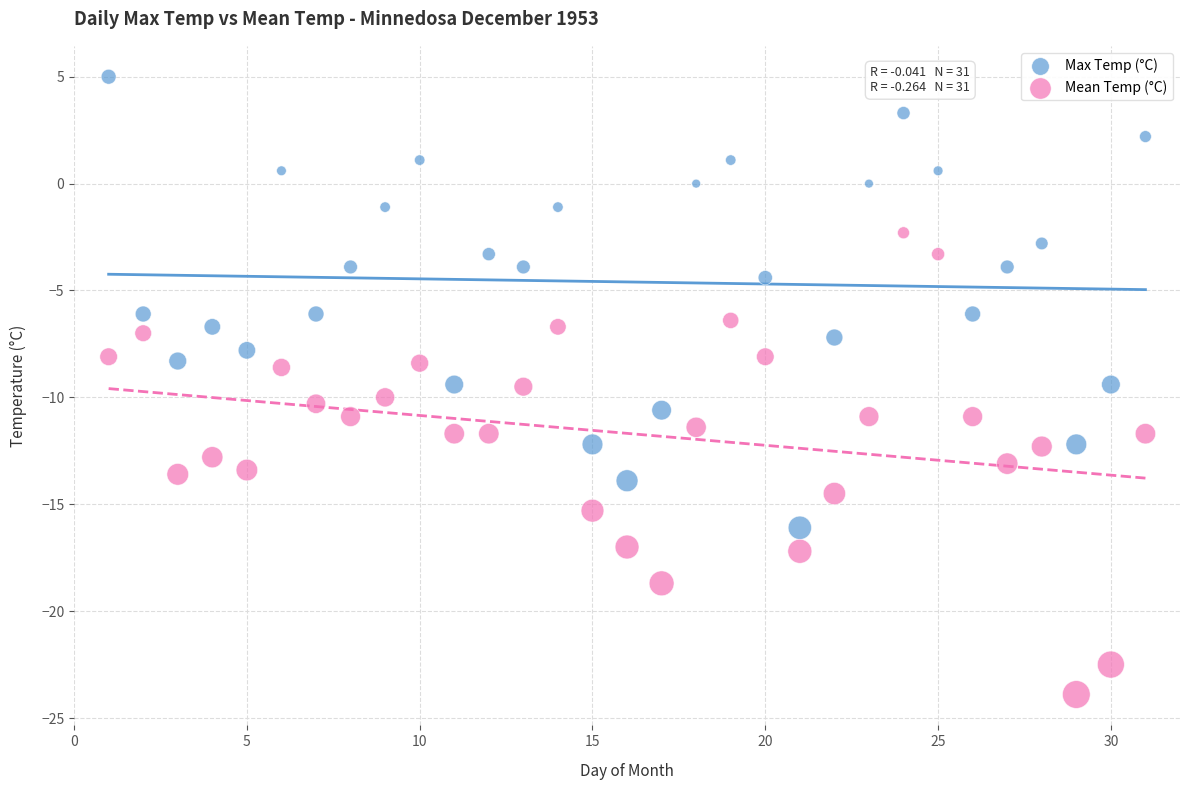

Which series contains the lowest Y value?

Mean Temp (°C)